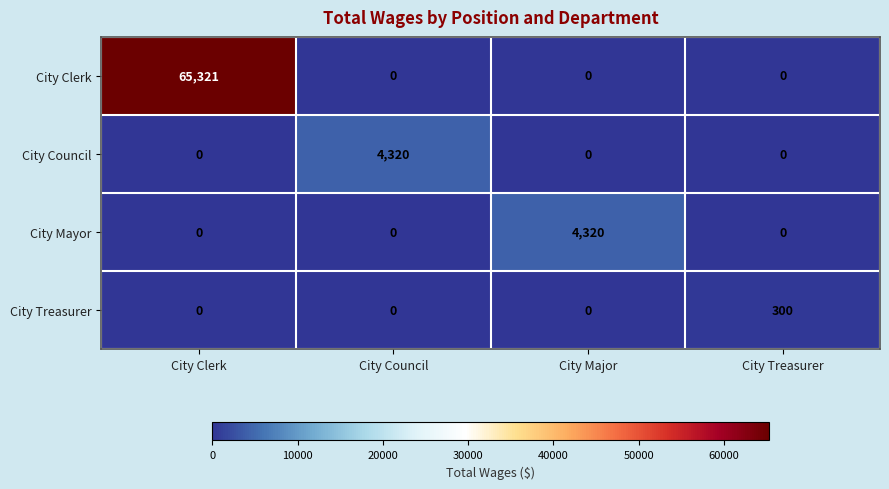

The City Mayor series shows 2016 at City Clerk. True or false?

False